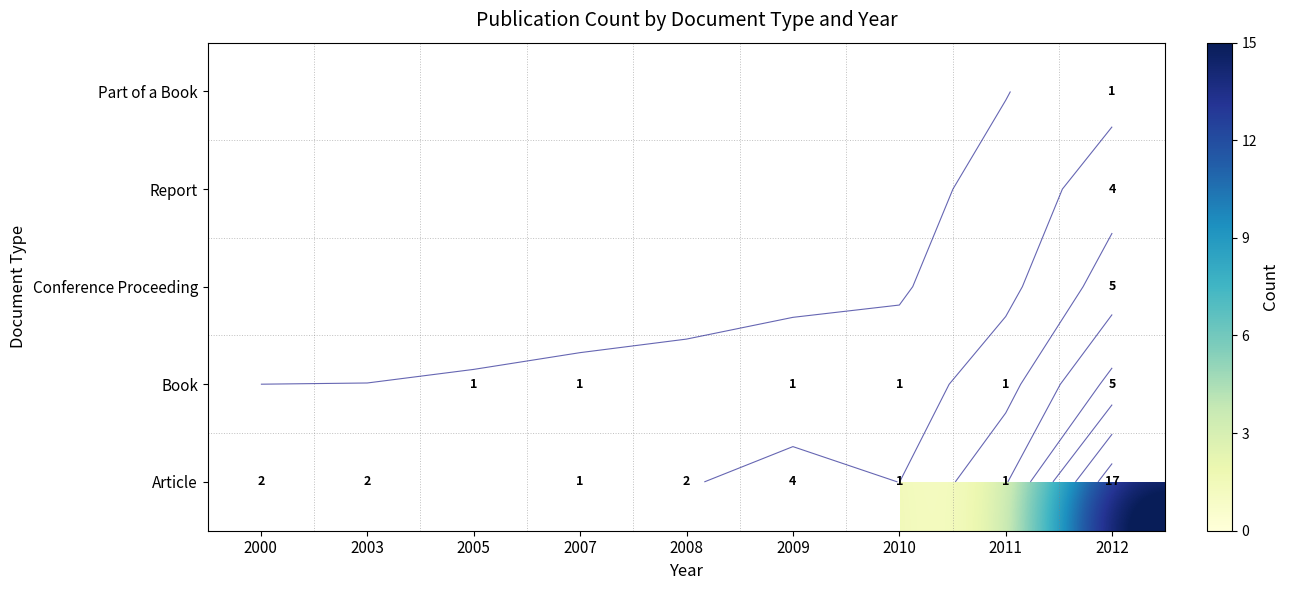

Which label corresponds to the smallest value in the chart?

2007